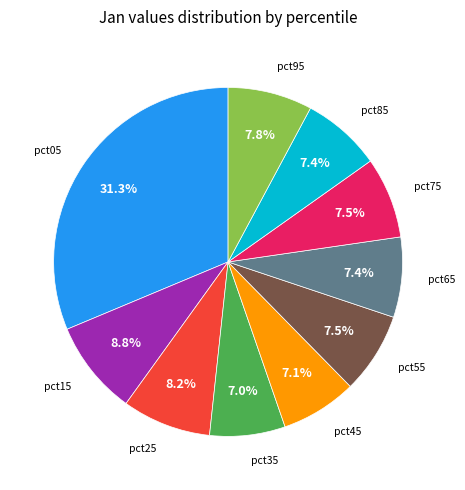

Is there any slice that represents more than half of the pie?

No